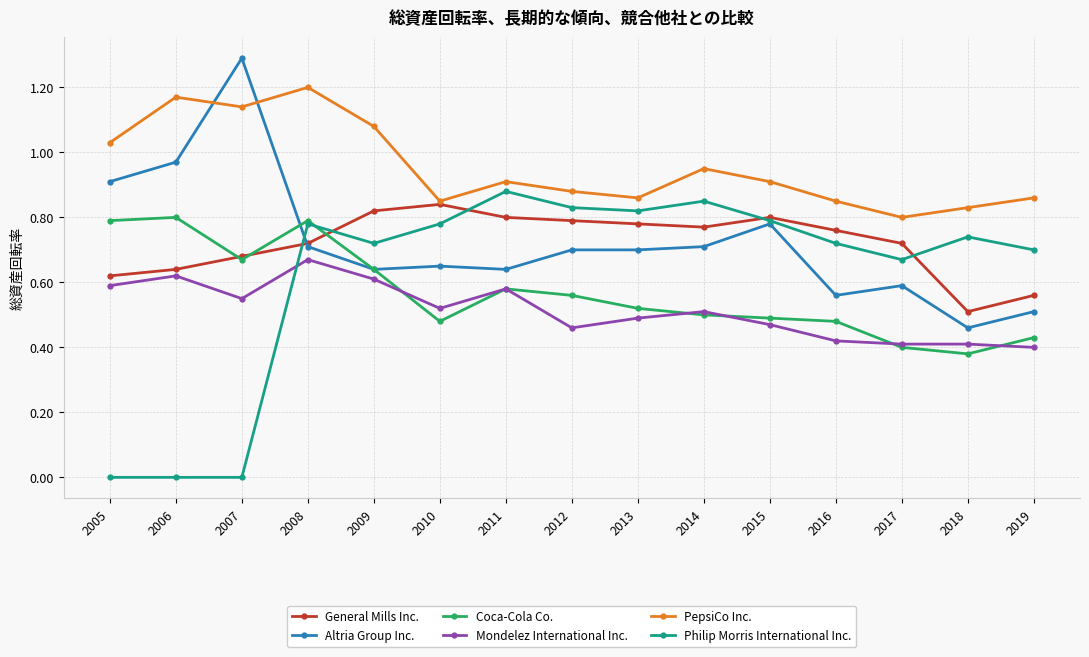

The Coca-Cola Co. series shows 0.7 at 2007. True or false?

True